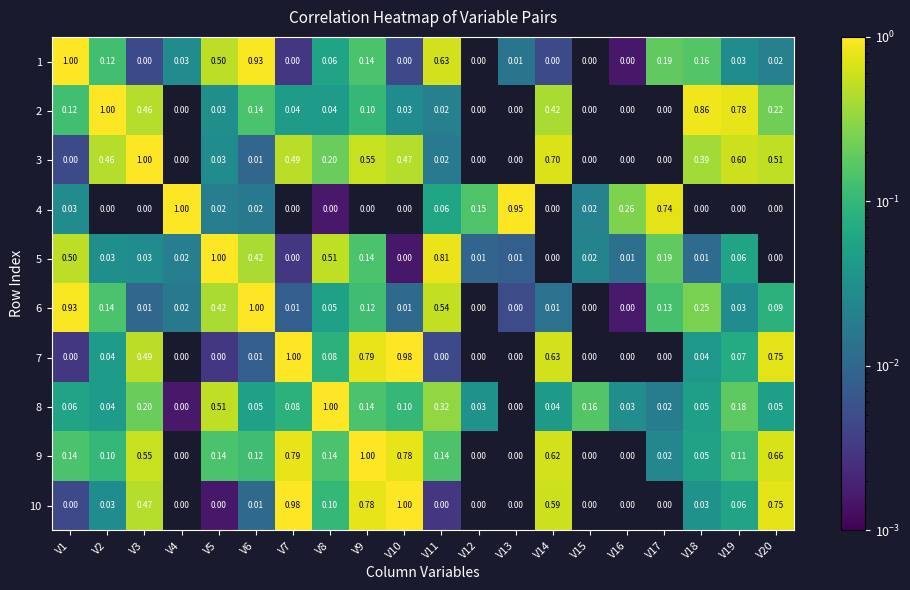

How many distinct data groups are displayed?

10